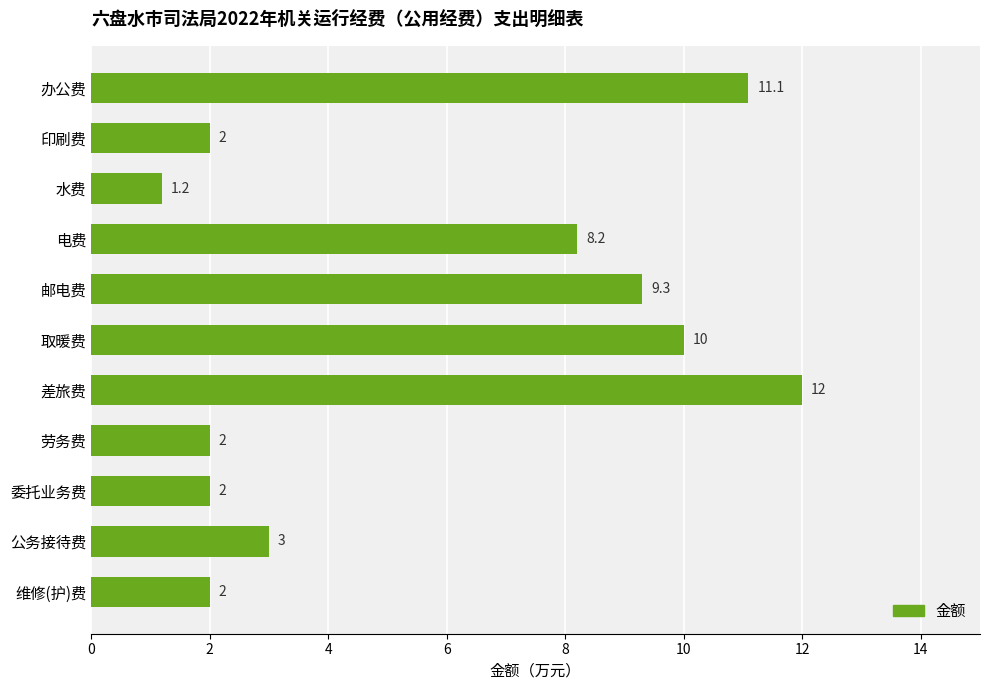

What is the average value?

5.7